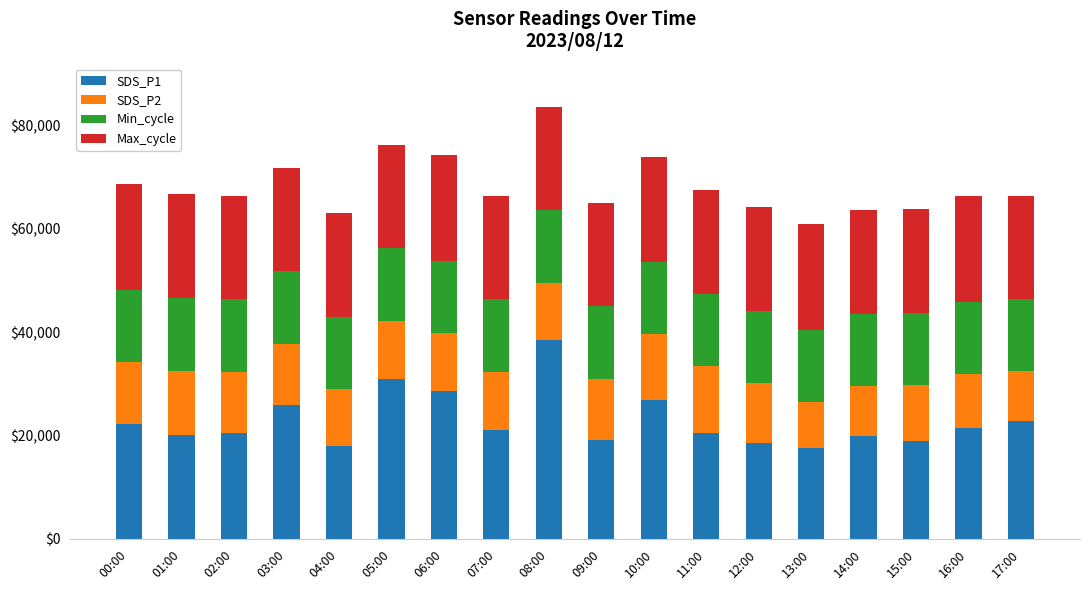

The SDS_P1 series shows 34183 at 03:00. True or false?

False